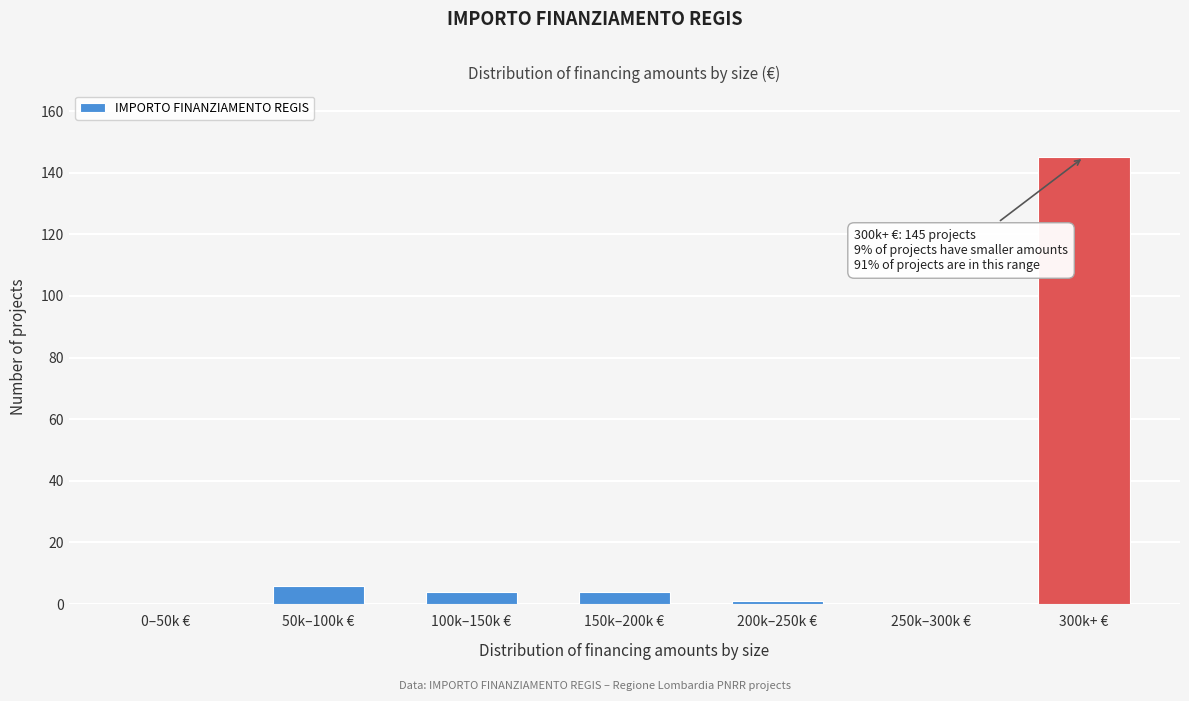

Reading right to left, extract all data points from this chart.

300k+ €=145	250k–300k €=0	200k–250k €=1	150k–200k €=4	100k–150k €=4	50k–100k €=6	0–50k €=0